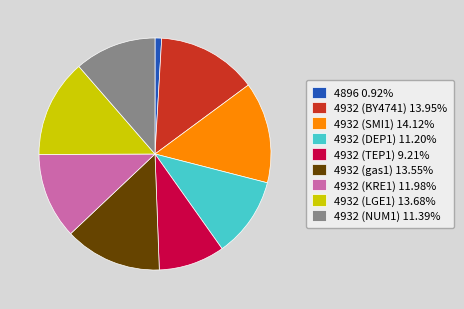

Is there any slice that represents more than half of the pie?

No